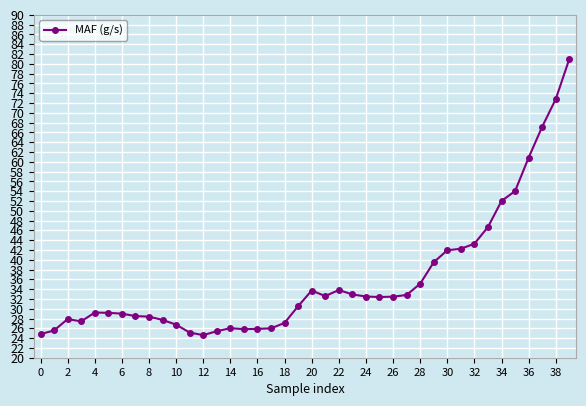

What is the sum of all values?

1440.9